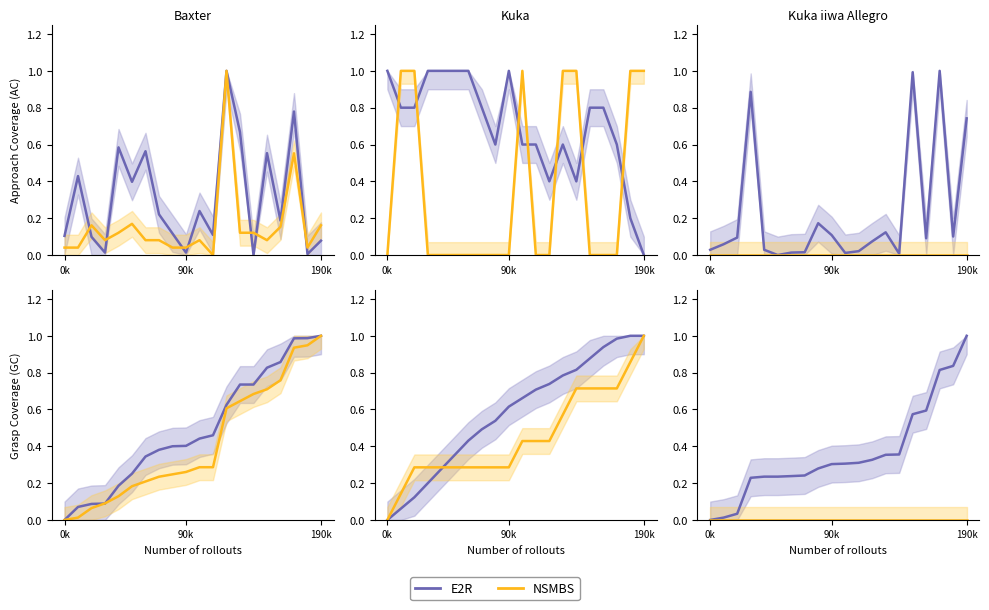

What is the label of the 17th point from the left?

16